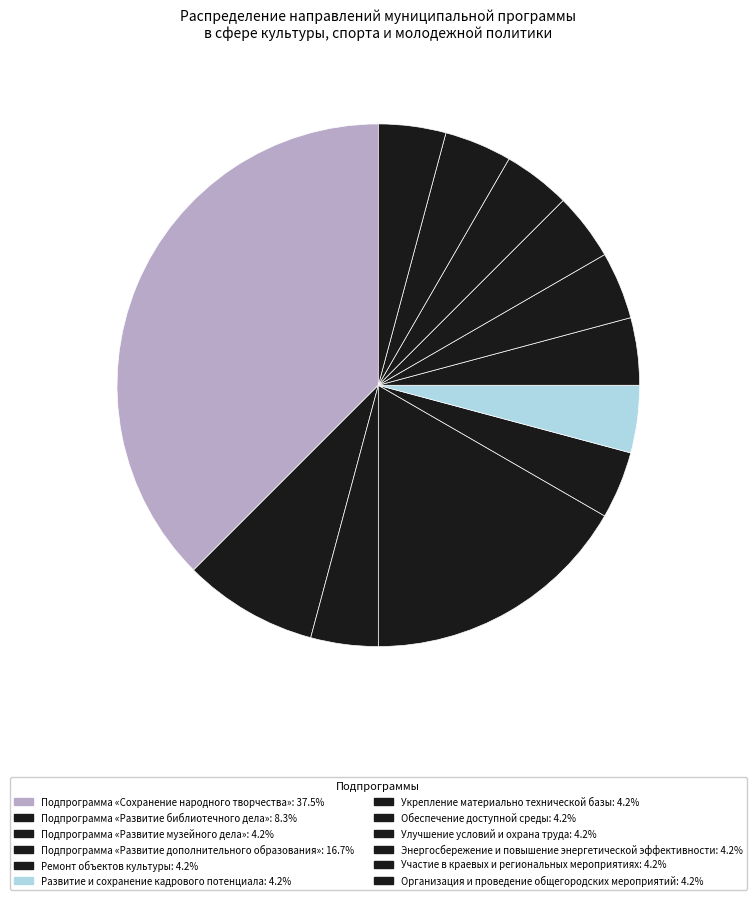

Count the number of slices in the pie.

12